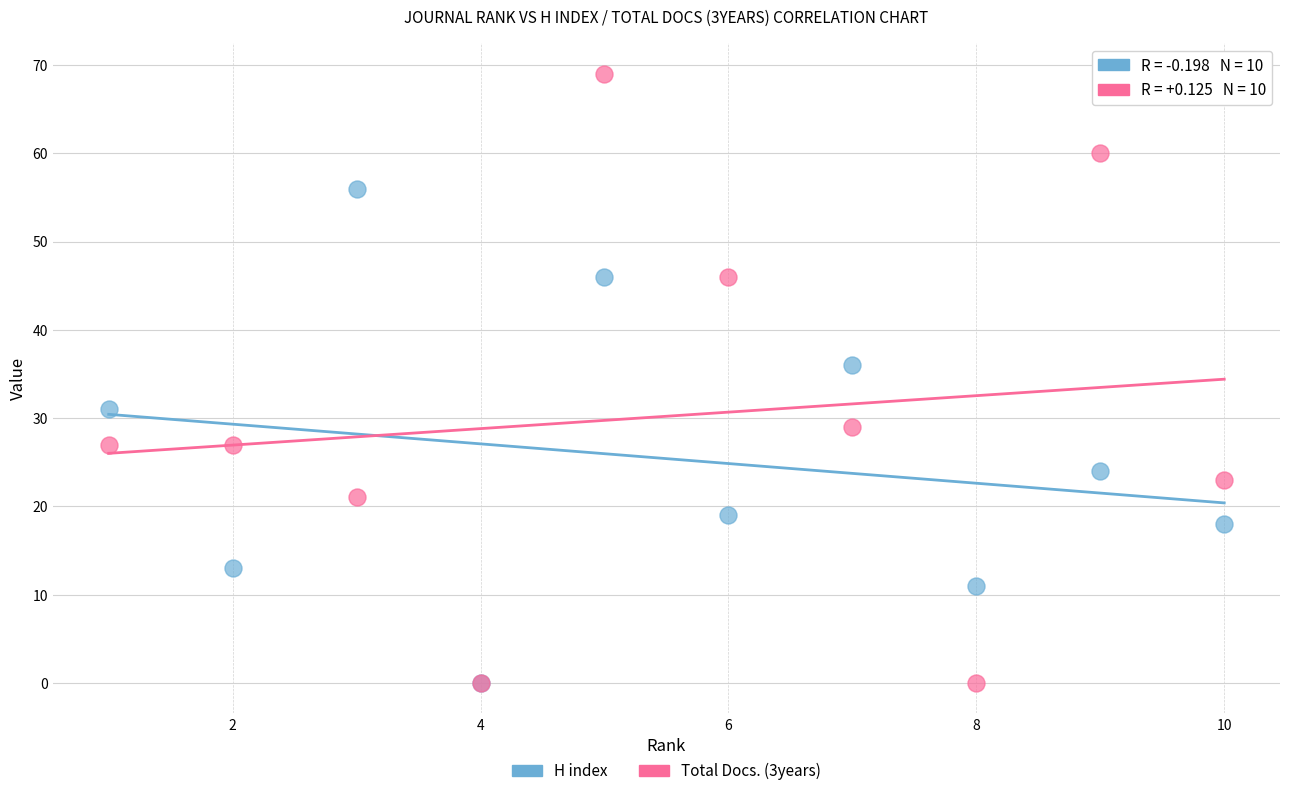

Across all series, what Y value is closest to 34?

36